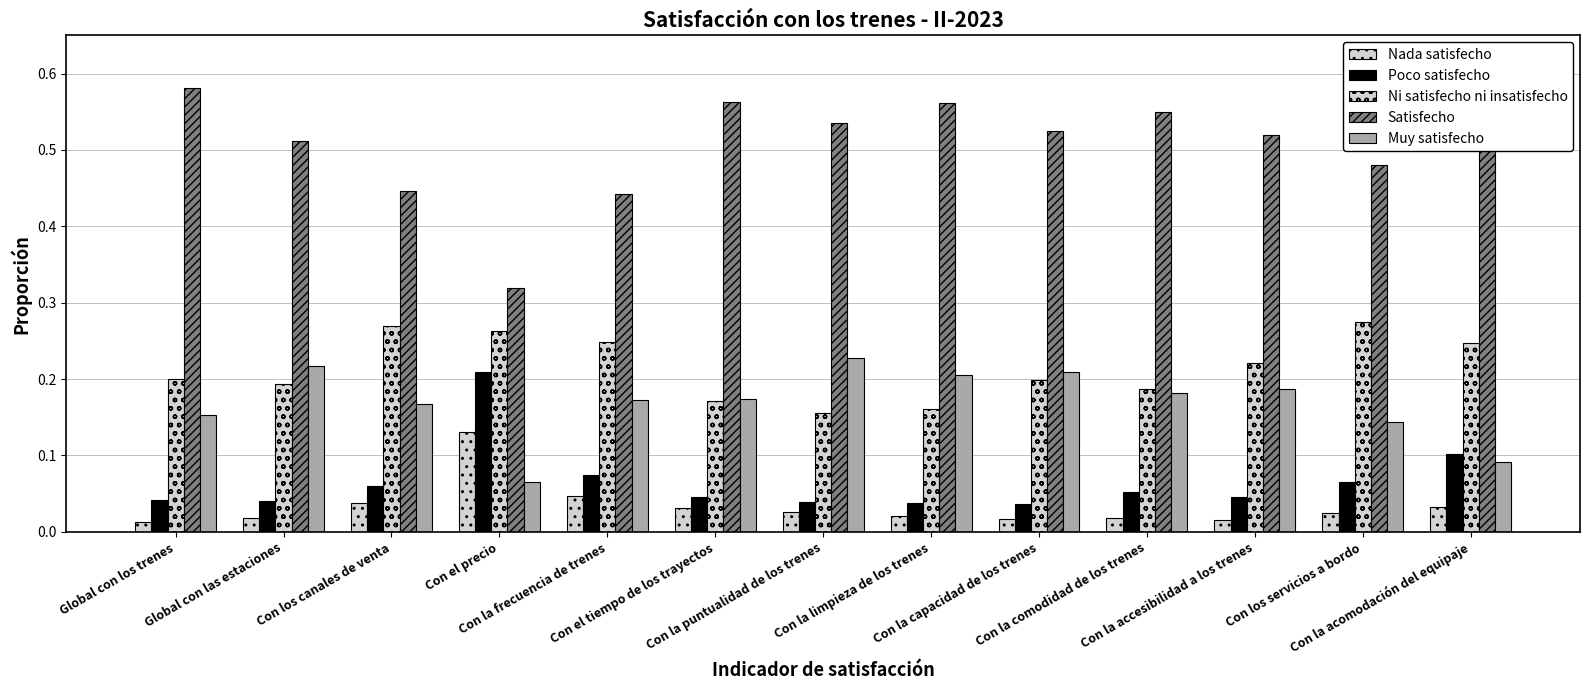

Which series has the largest total across all categories?

Satisfecho